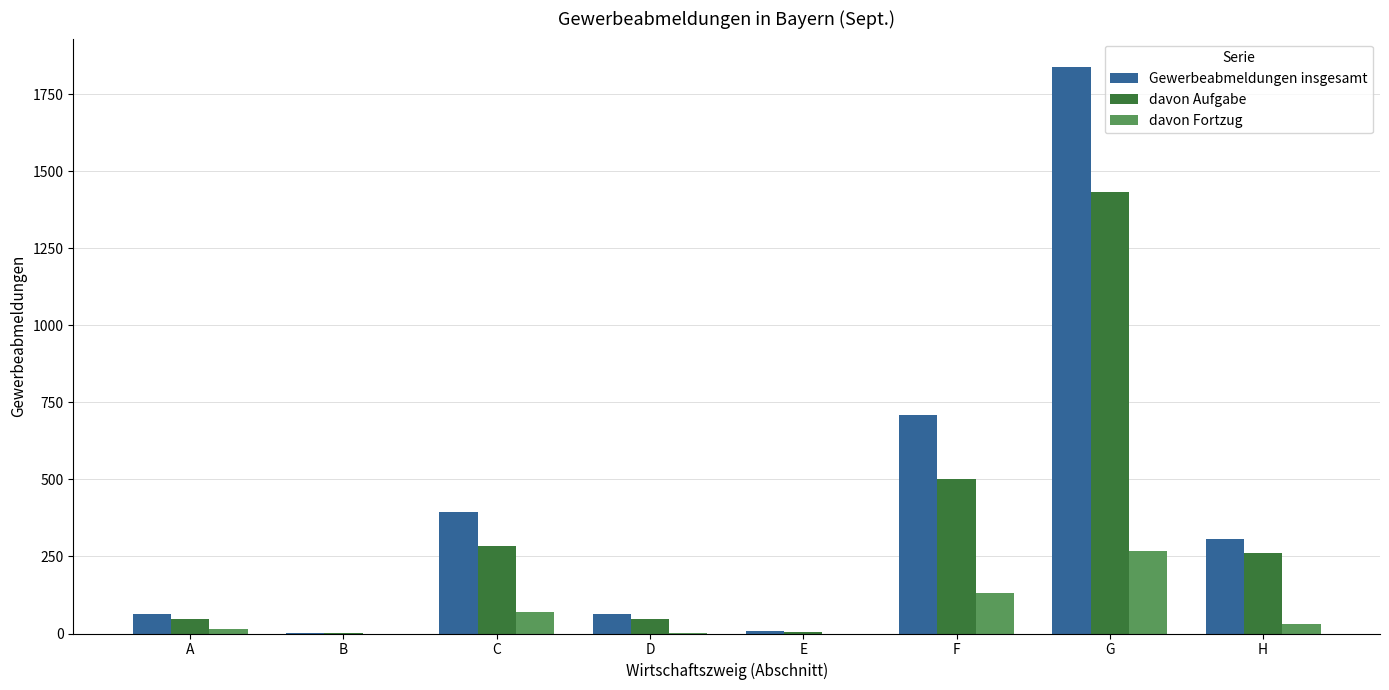

What is the average value of the davon Aufgabe series?

322